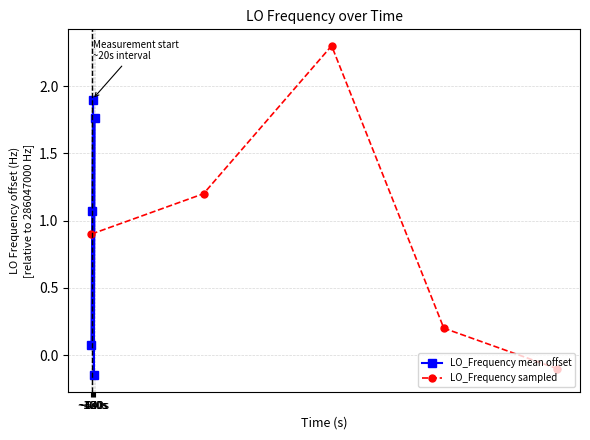

Reading right to left, extract all data points from this chart.

LO_Frequency mean offset: 1.8	-0.1	1.9	1.1	0.1
LO_Frequency sampled: -0.1	0.2	2.3	1.2	0.9